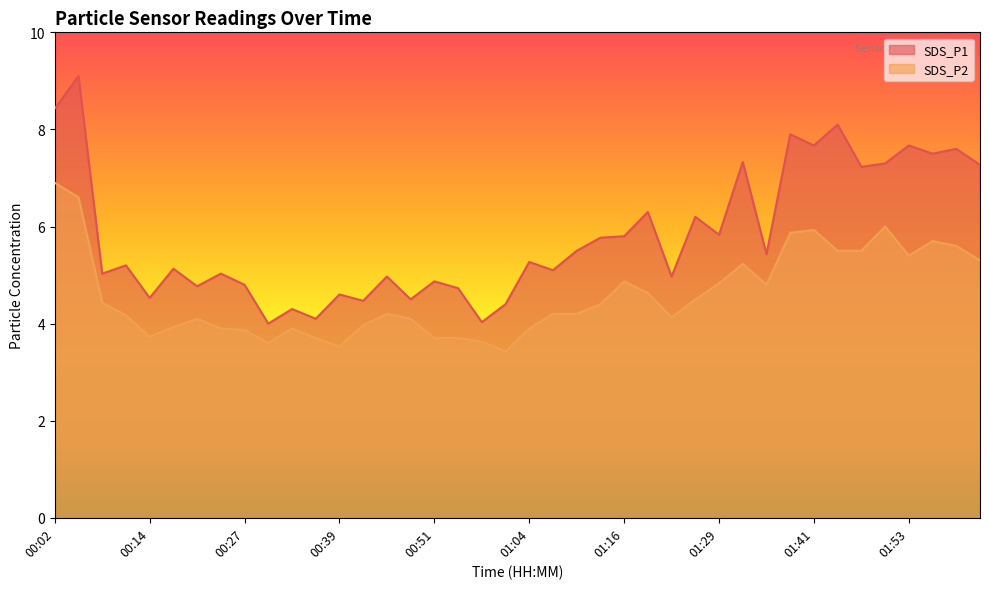

The SDS_P2 series shows 6.6 at 00:05. True or false?

True